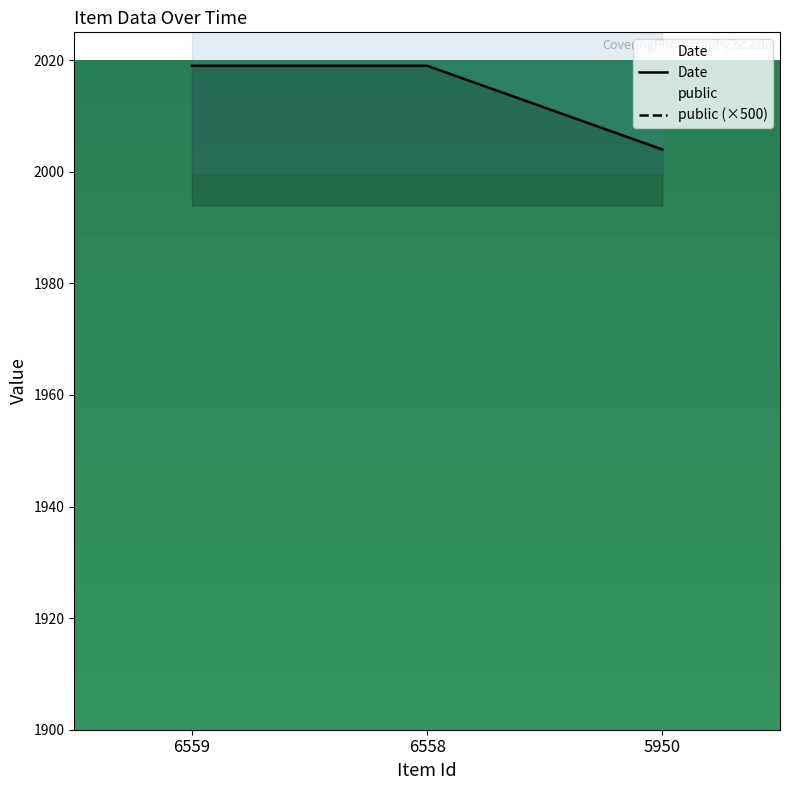

Where is the data nearest to the value 2011?

5950